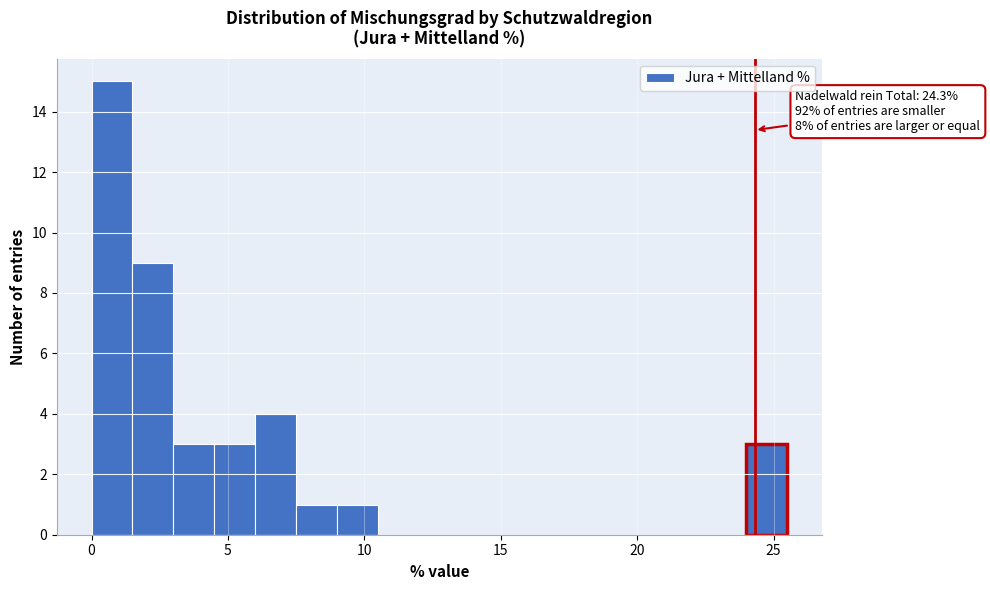

Around what value on the x-axis is the tallest bar? Give the approximate position of its centre, as read against the axis.

1.0